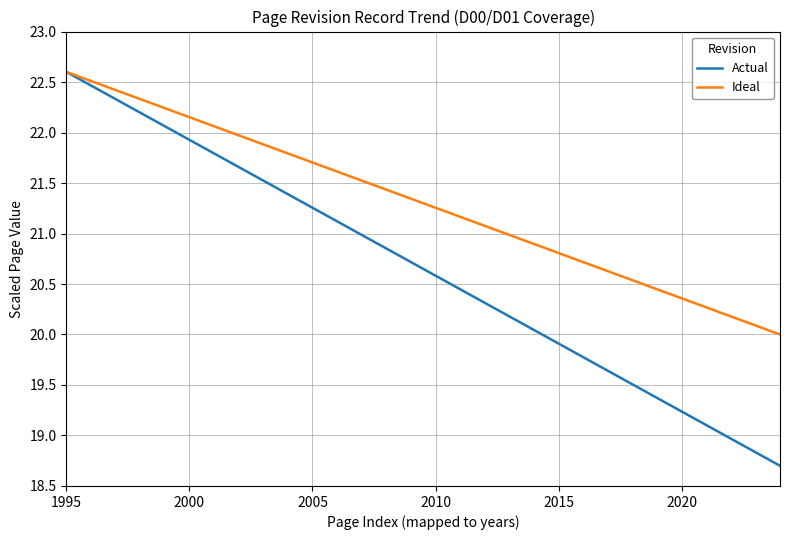

Which series has the widest spread of values?

Actual